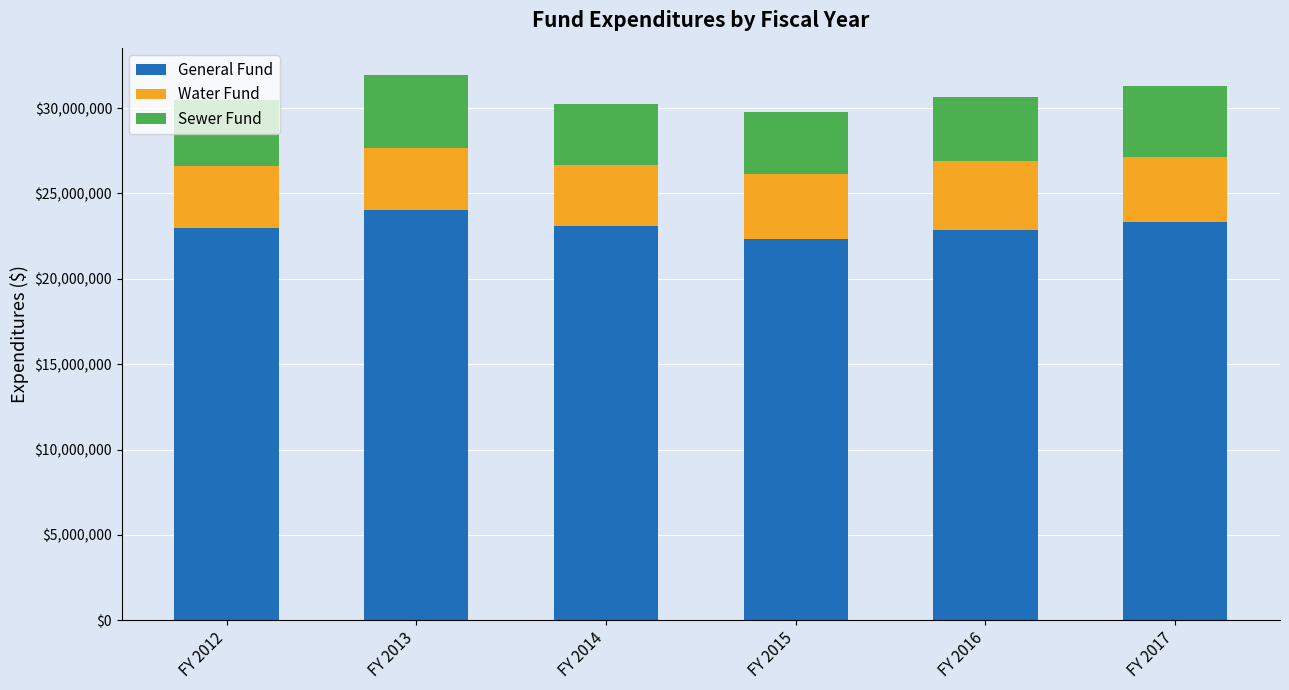

What is the total value across all series at FY 2017?

31280833